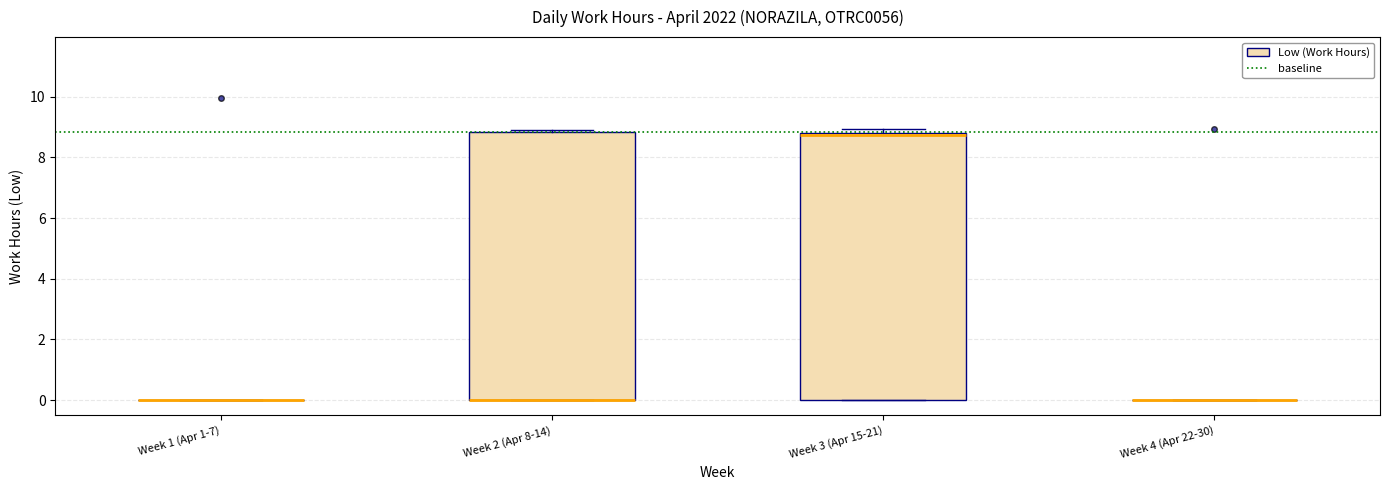

Reading left to right, read every box against the y-axis: the position of its median line, the range the box covers, and the ends of its whiskers. The values are not printed on the chart, so give them approximately, as read against the axis.

Week 1 (Apr 1-7): box collapsed to a line at 0.0, whiskers 0.0 to 0.0
Week 2 (Apr 8-14): median 0.0 (drawn on the box's lower edge), box 0.0 to 8.8, whiskers 0.0 to 8.8
Week 3 (Apr 15-21): median 8.8, box 0.0 to 8.8, whiskers 0.0 to 9.0
Week 4 (Apr 22-30): box collapsed to a line at 0.0, whiskers 0.0 to 0.0